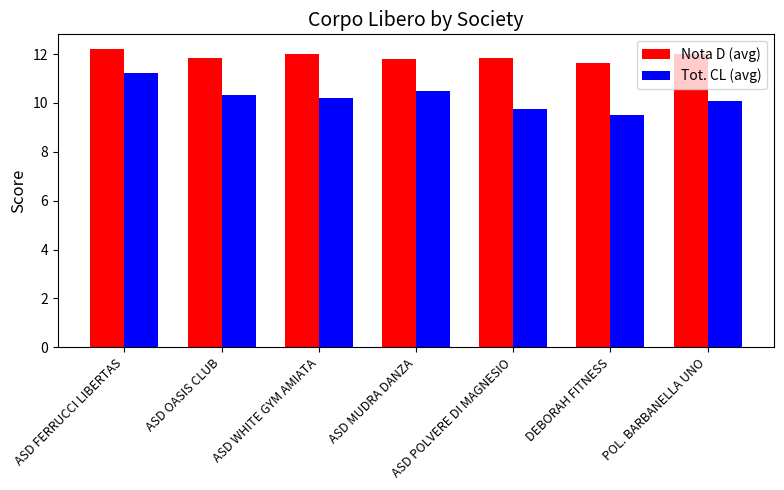

What is the label of the 6th bar from the right?

ASD OASIS CLUB